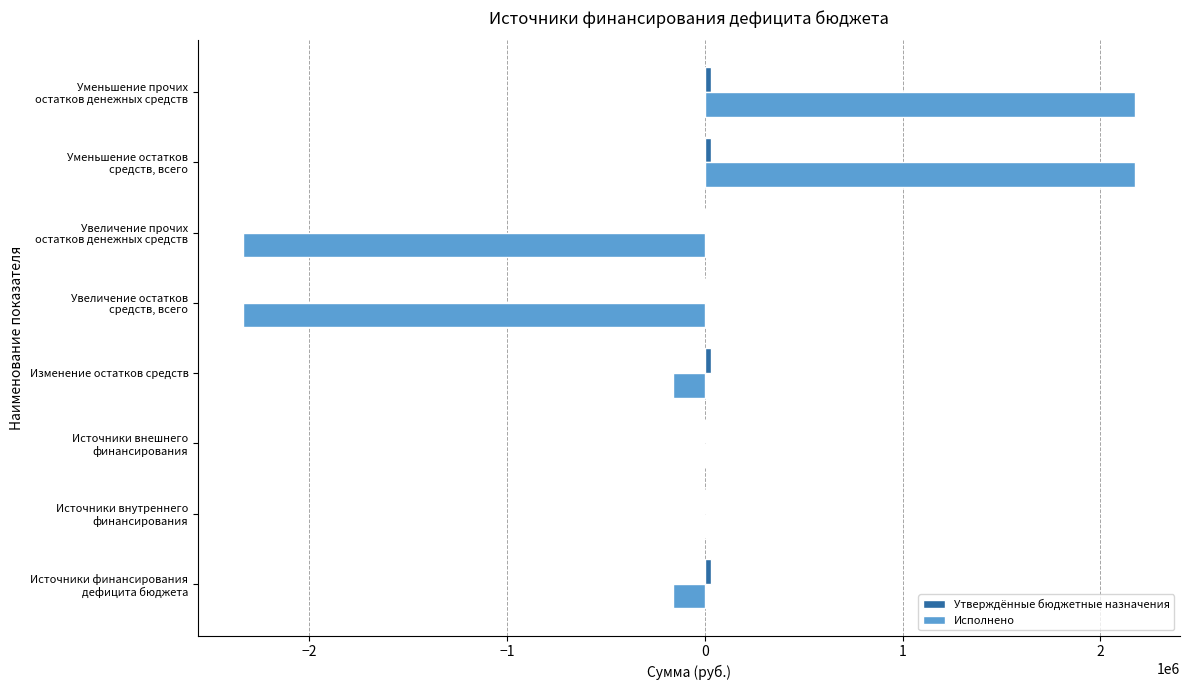

What is the maximum value shown in the chart?

2177032.5